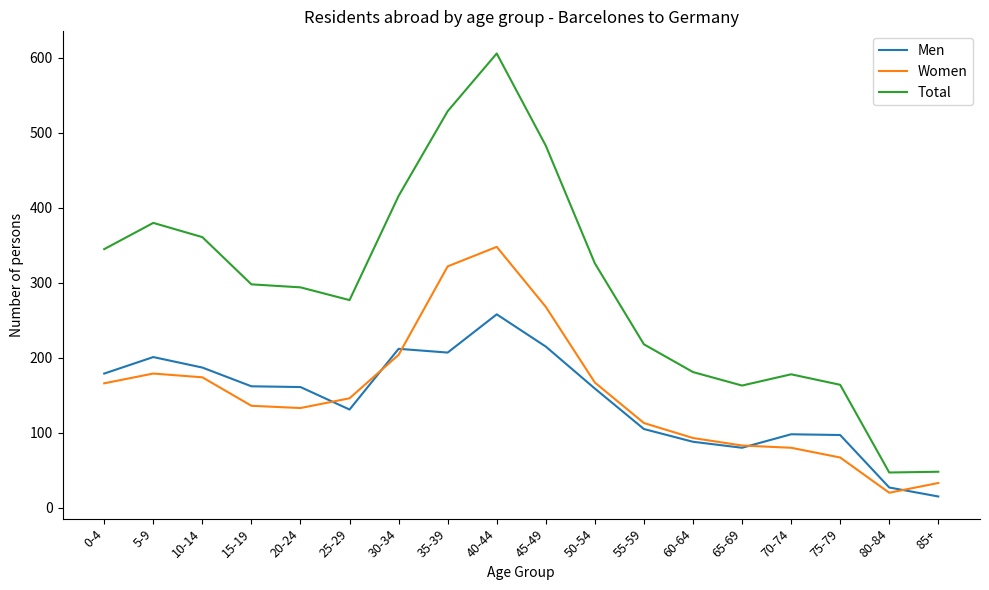

Which series ends up on top after the final intersection of Women and Men?

Women